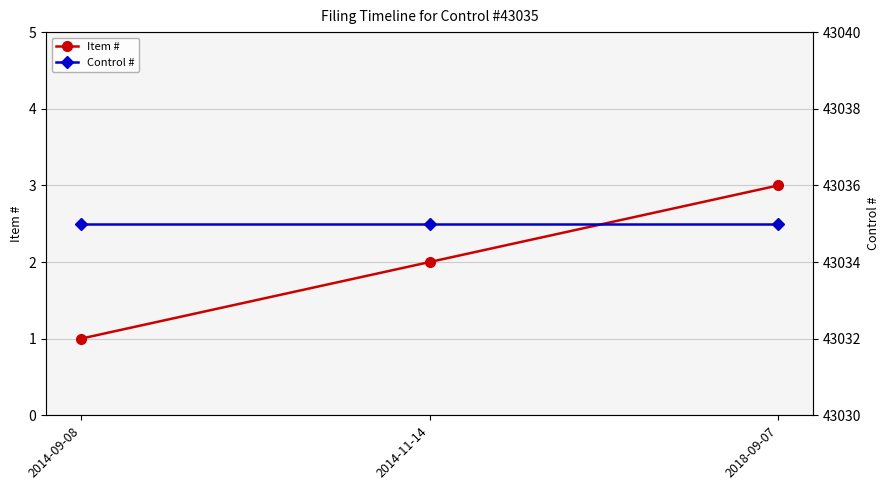

Which series has the largest range (max minus min)?

Item #